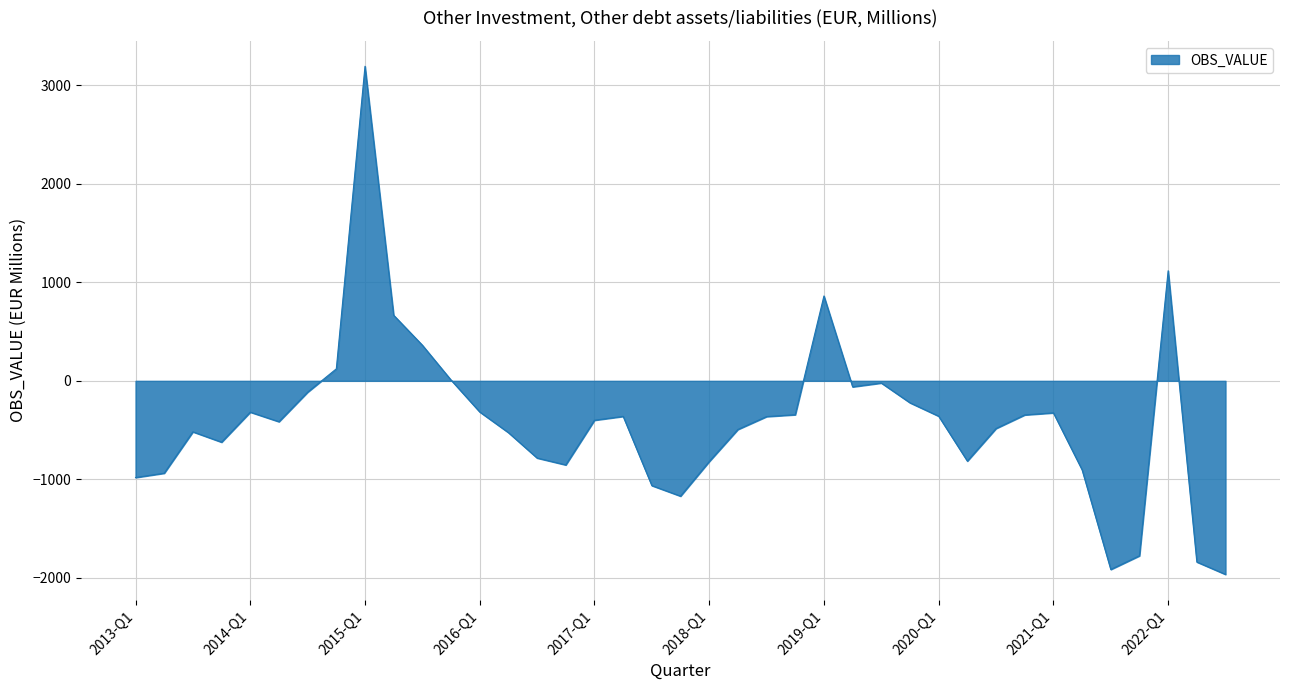

What is the difference between the maximum and minimum values?

5161